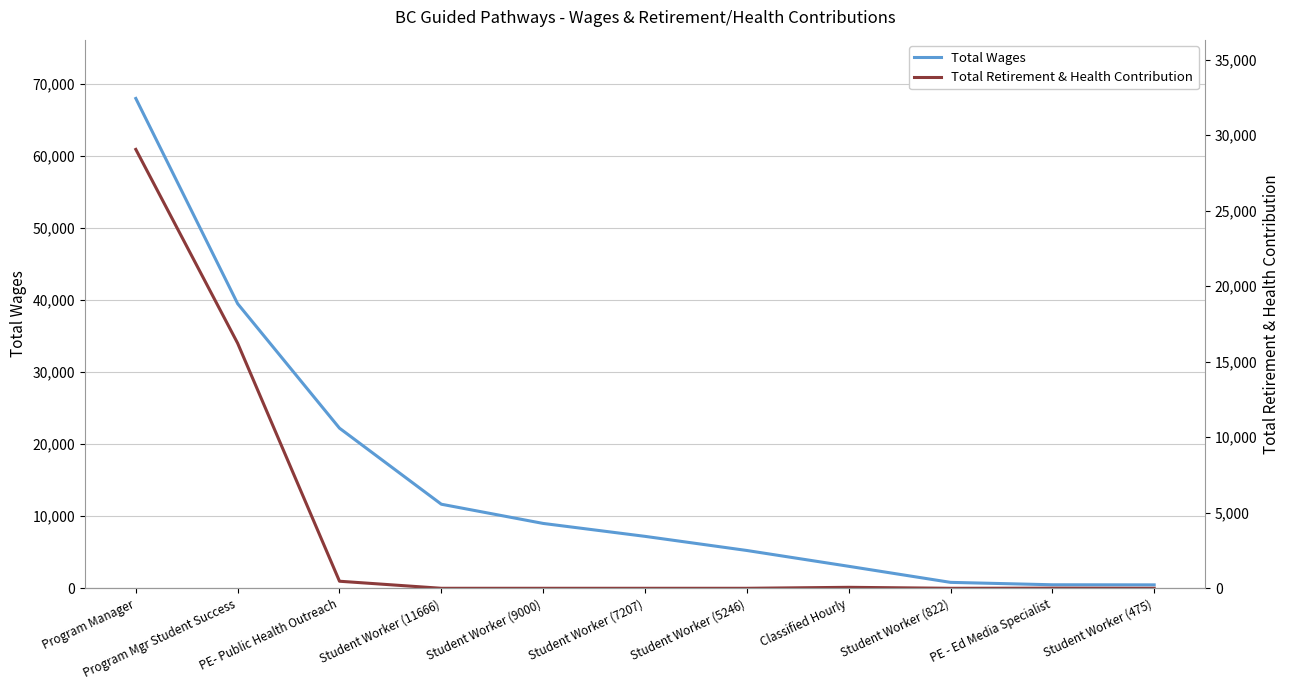

Reading left to right, transcribe all the data shown in this chart.

Total Wages: 67974	39491	22220	11666	9000	7207	5246	3052	822	488	475
Total Retirement & Health Contribution: 29051	16217	467	0	0	0	0	64	0	10	0